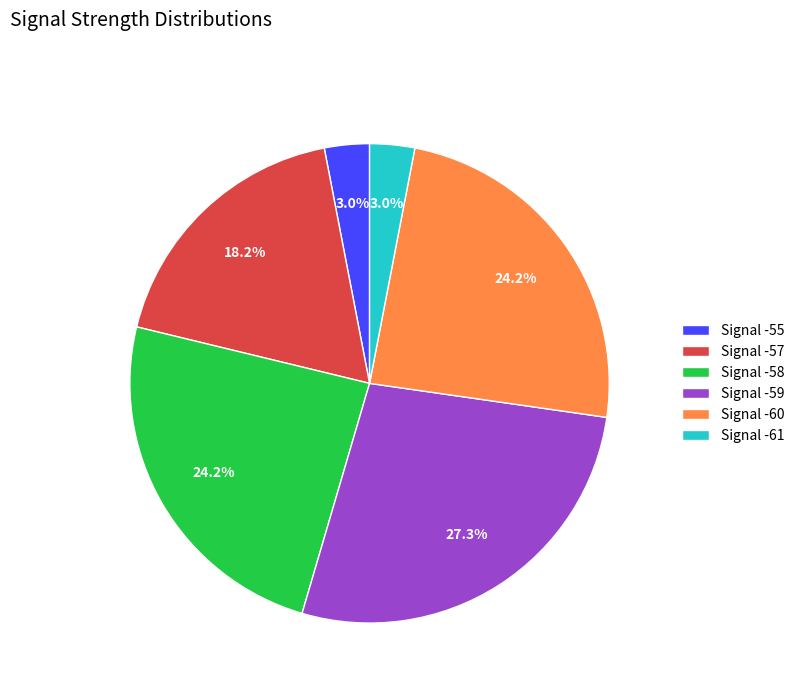

What is the ratio of the value at Signal -58 to the value at Signal -59?

0.9